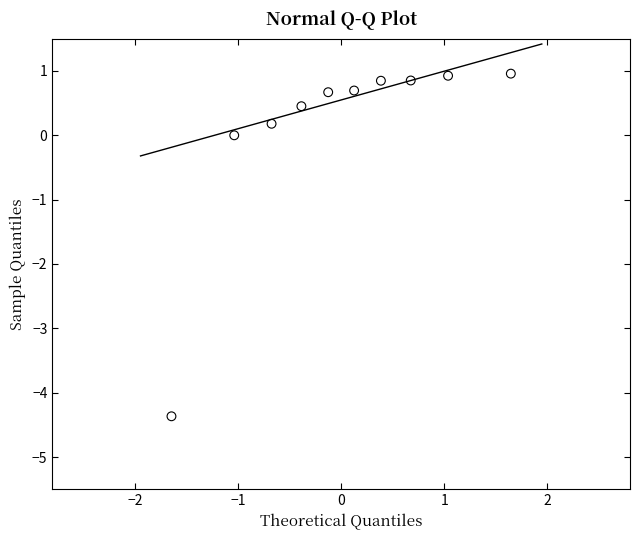

What is the range of Y values (max minus min)?

5.3